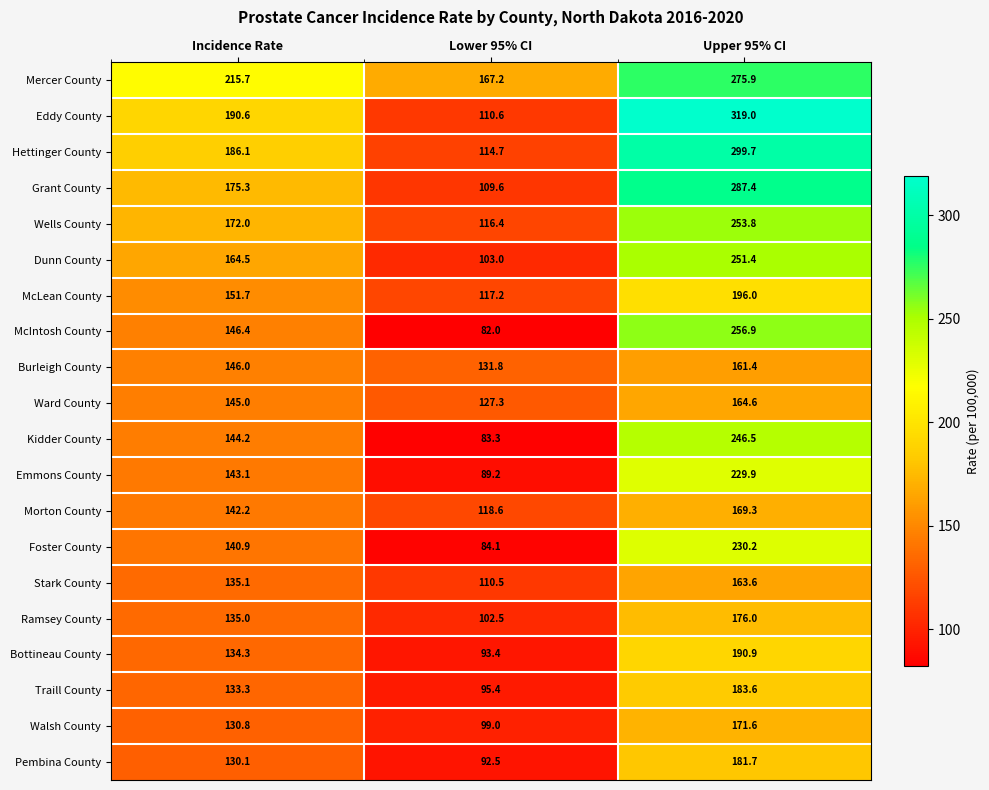

Which series changed the most between Lower 95% CI and Upper 95% CI?

Eddy County